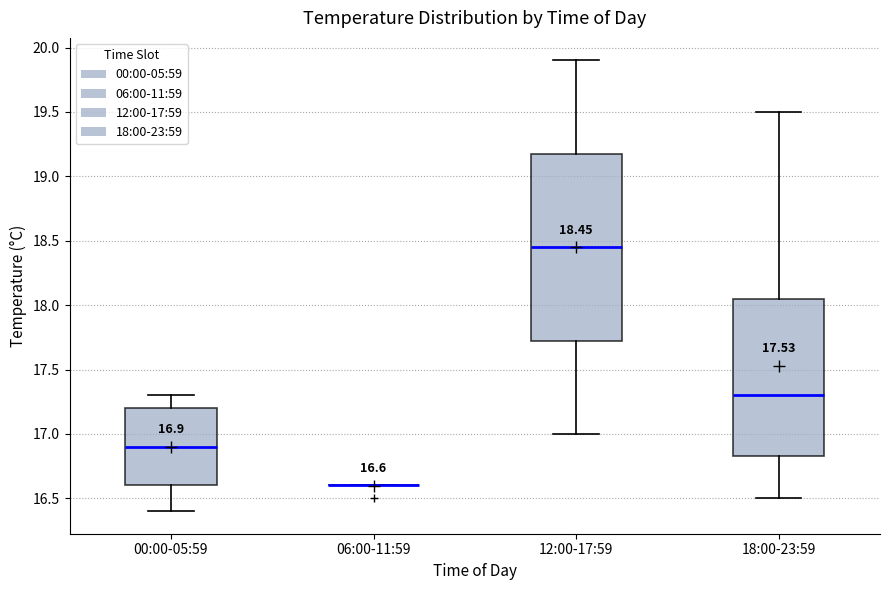

Comparing the boxes themselves (not the whiskers), which one is the tallest?

12:00-17:59